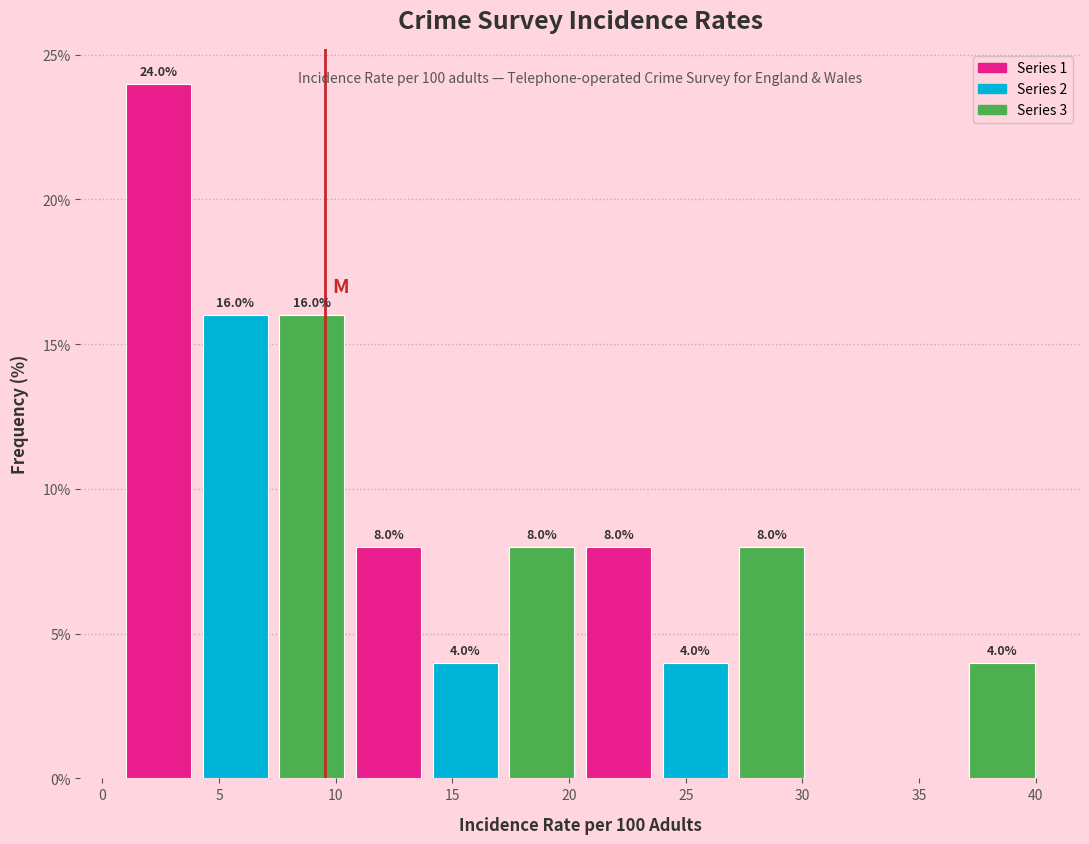

Over which range of the x-axis is the bar tallest?

1.0 to 4.5